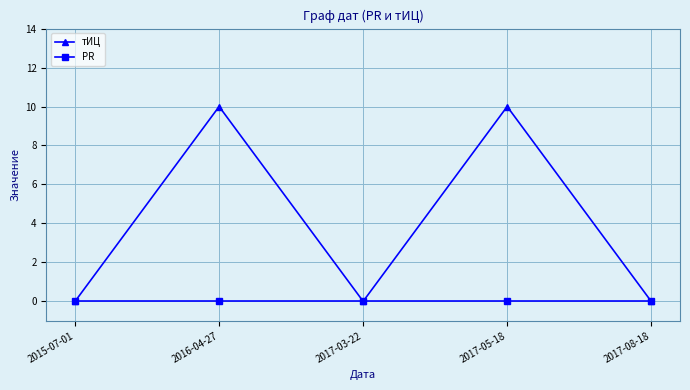

What are all the series names shown in the legend?

тИЦ, PR